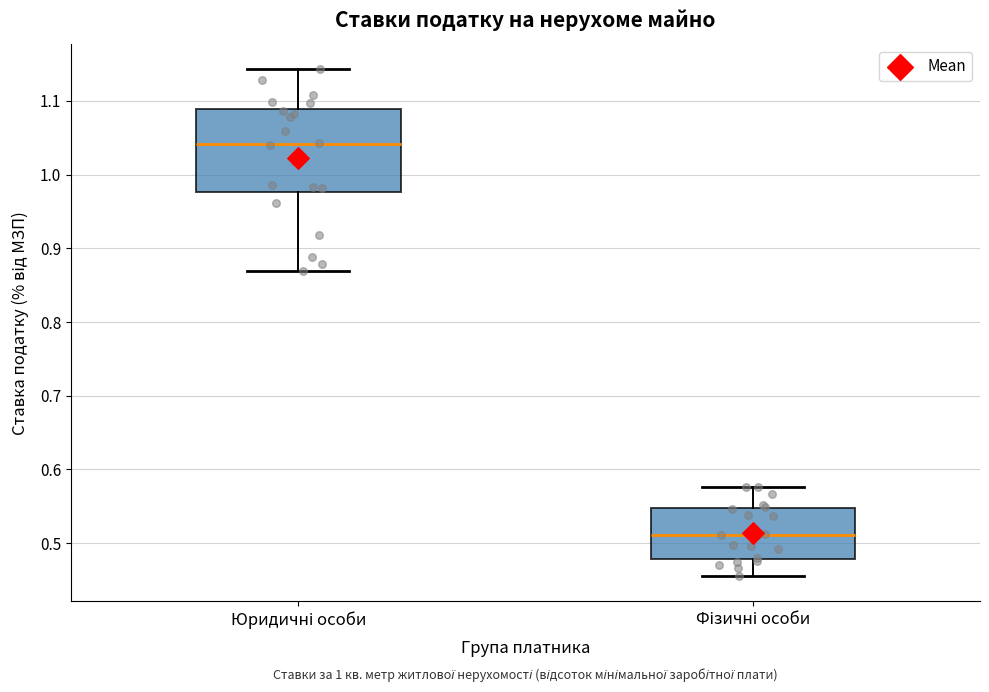

Which box is the tallest, from its lower edge to its upper edge?

Юридичні особи